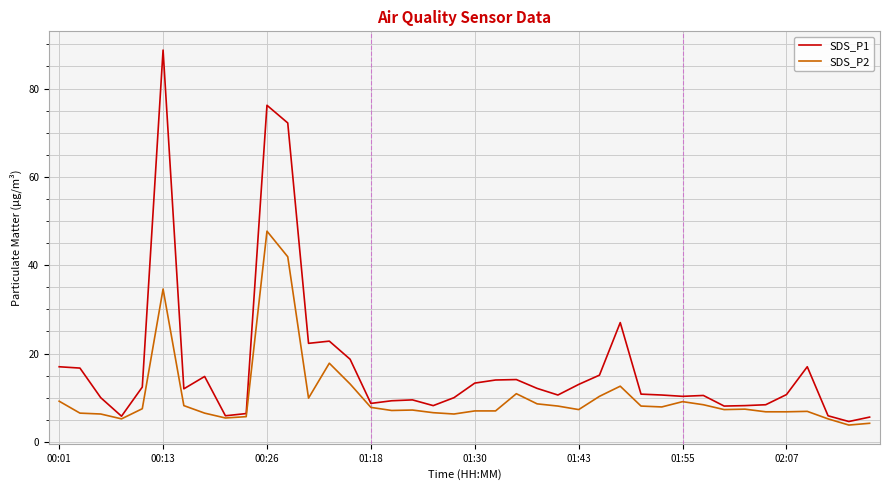

Which series has the largest total across all categories?

SDS_P1